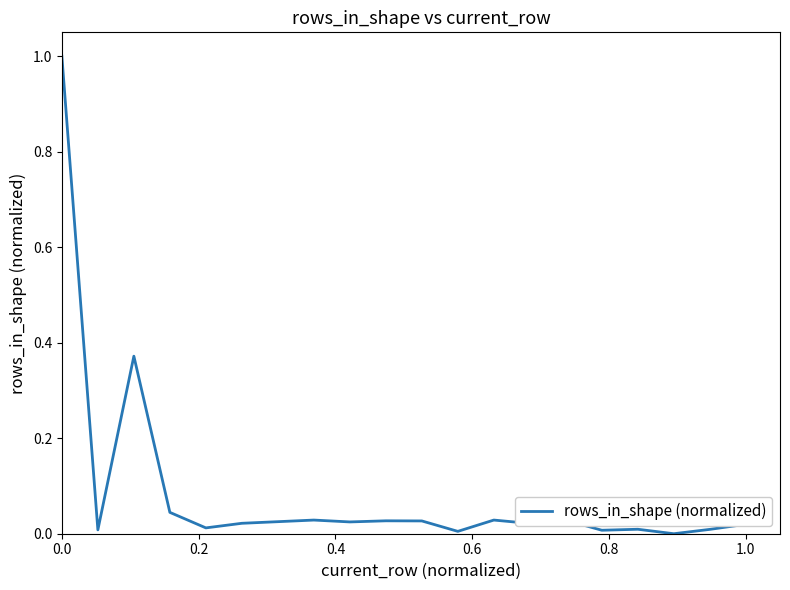

What is the maximum value shown in the chart?

1.0